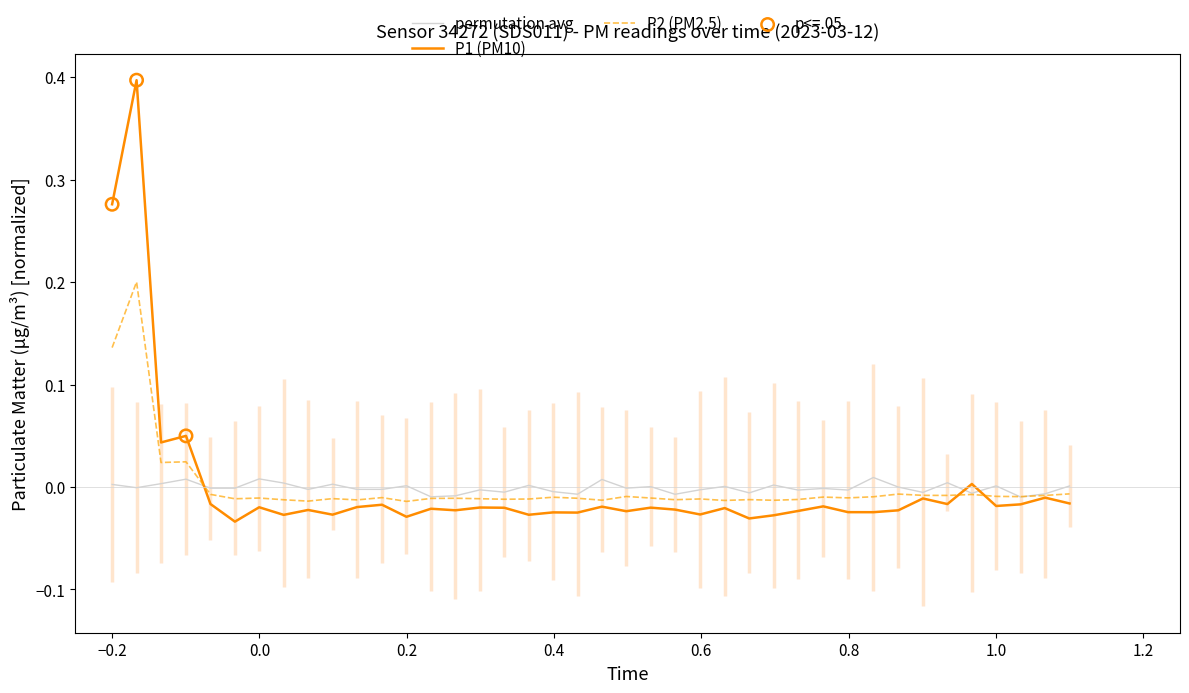

Which series contains the highest Y value?

P1